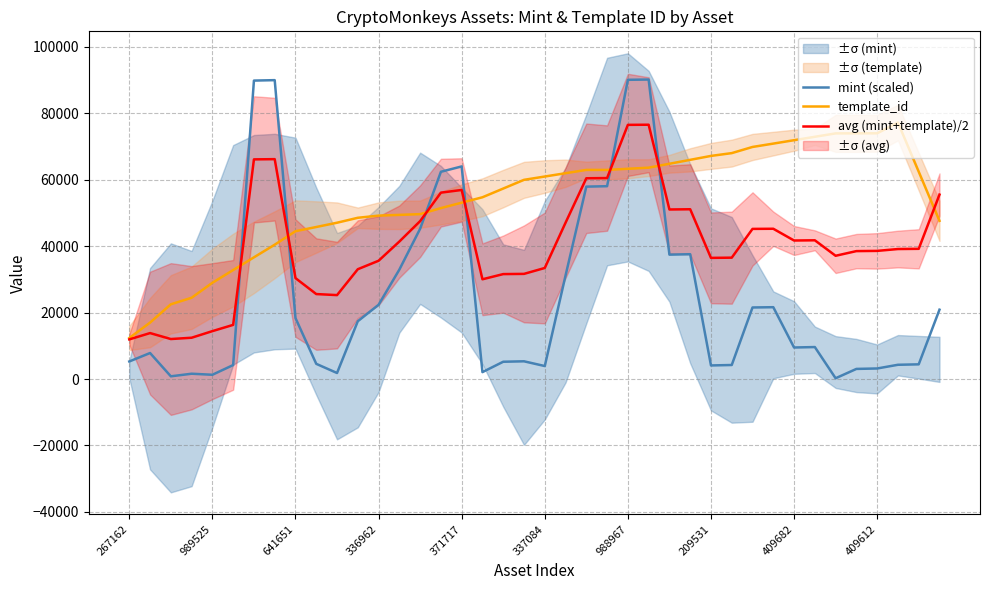

Reading left to right, what are all the values shown in this chart?

mint (scaled): 5286.8	7830.4	814.6	1596.0	1280.1	4206.1	89875.1	90008.1	18354.1	4571.9	1812.1	17406.4	22360.7	32950.9	45253.4	62410.5	64023.1	2078.1	5203.6	5336.6	3906.9	31172.0	57938.4	58071.4	90107.9	90191.0	37456.3	37589.3	4089.8	4222.8	21546.1	21629.2	9492.9	9625.9	232.8	3042.4	3175.4	4289.3	4422.3	20881.1
template_id: 12338.6	16992.8	22505.4	24470.4	28986.0	32815.8	36645.8	40452.8	44517.8	45779.8	47070.4	48556.0	49206.2	49430.0	49653.8	51477.8	53106.6	54735.4	57360.4	59985.4	60981.6	61977.8	62974.0	62974.0	63311.2	63648.4	64828.4	66008.4	67188.4	68031.2	69885.4	70896.8	71922.0	72947.2	73972.4	73986.2	74000.0	77238.2	62438.2	47638.2
avg (mint+template)/2: 11933.4	13836.2	12042.8	12433.5	14421.6	16305.6	66147.6	66214.1	30387.5	25584.9	25271.1	33068.2	35616.9	41399.9	47551.2	56129.8	56936.1	30035.6	31598.3	31664.8	33440.4	47073.0	60456.2	60522.7	76540.9	76582.5	51058.1	51124.6	36481.9	36548.4	45210.0	45251.6	41712.0	41778.5	37116.4	38521.2	38587.7	39144.6	39211.1	55536.0